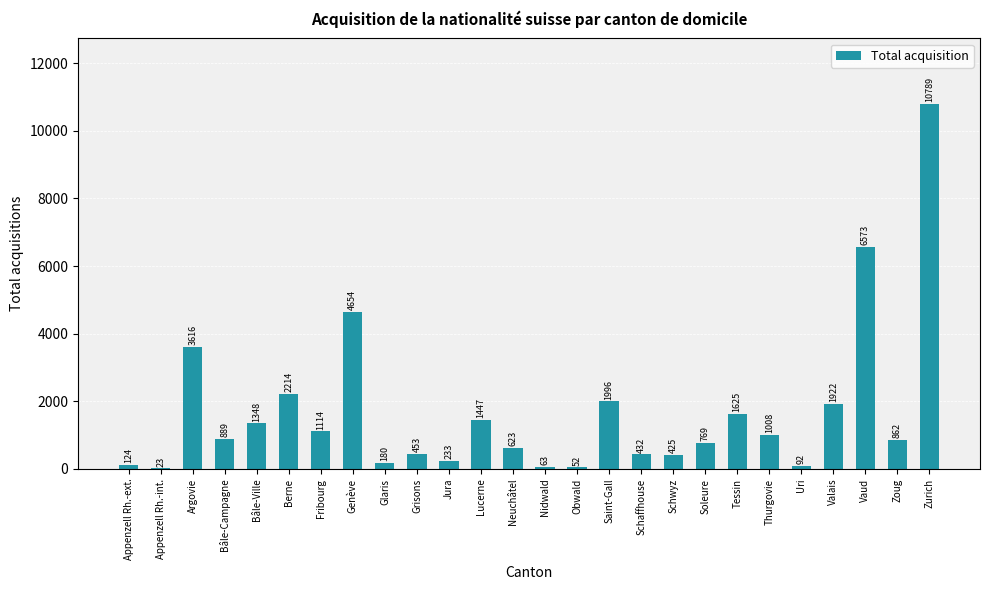

What is the average value?

1674